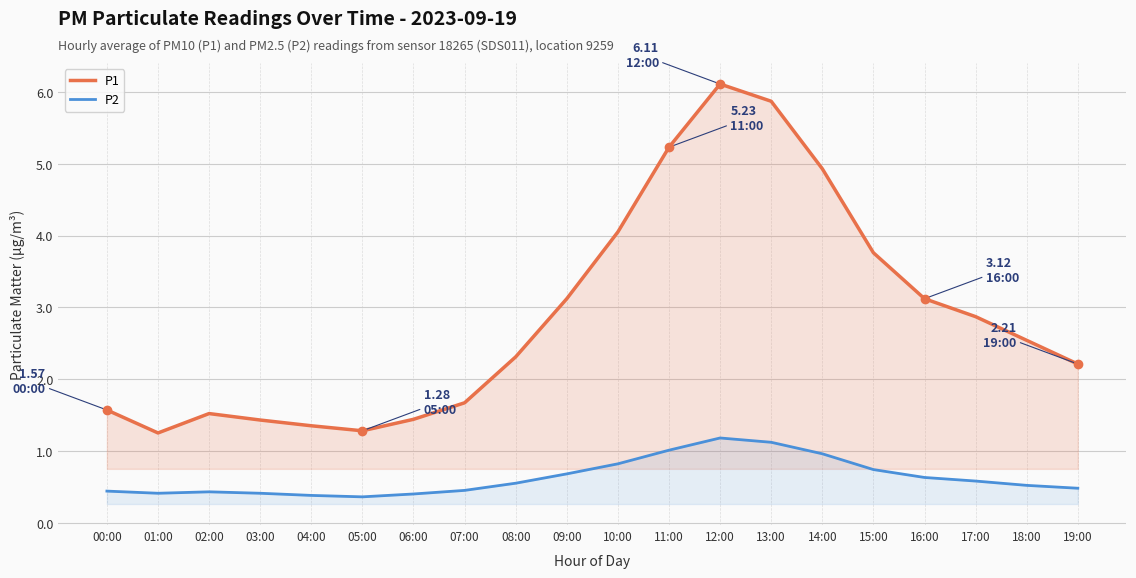

How many lines are shown in the chart?

2